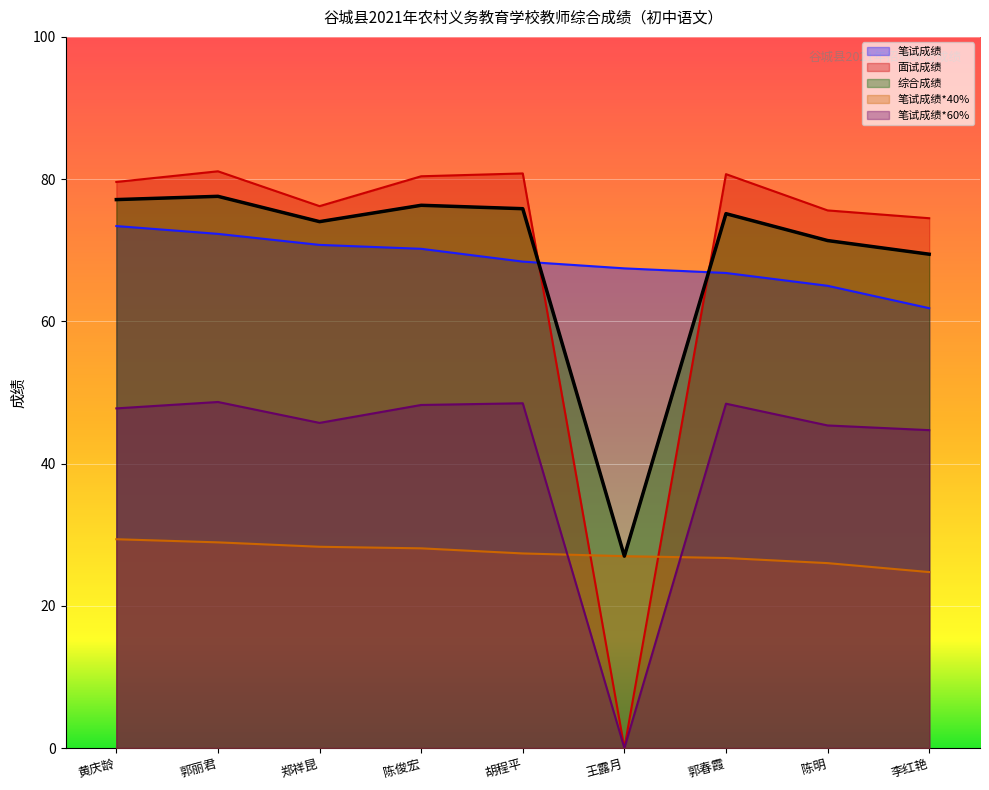

The 笔试成绩*60% series shows 47.8 at 黄庆龄. True or false?

True